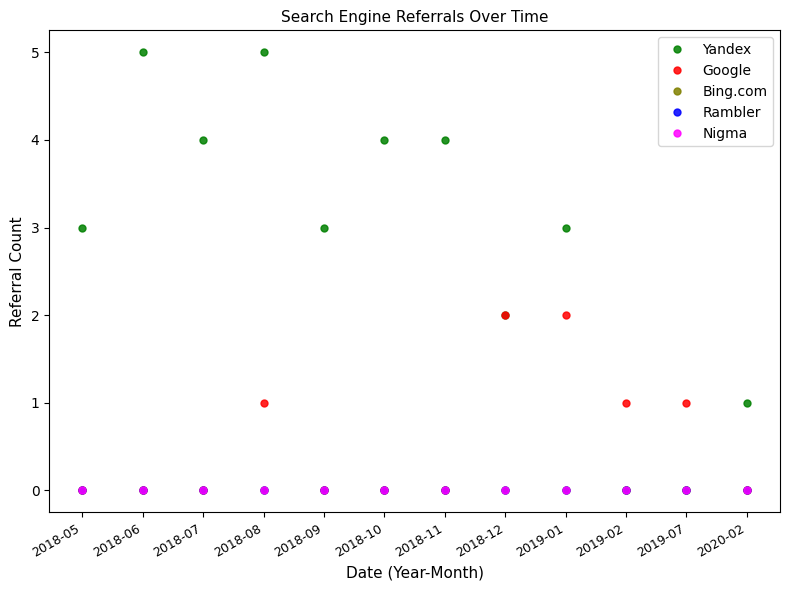

Is this an area chart (filled region under the line)?

No